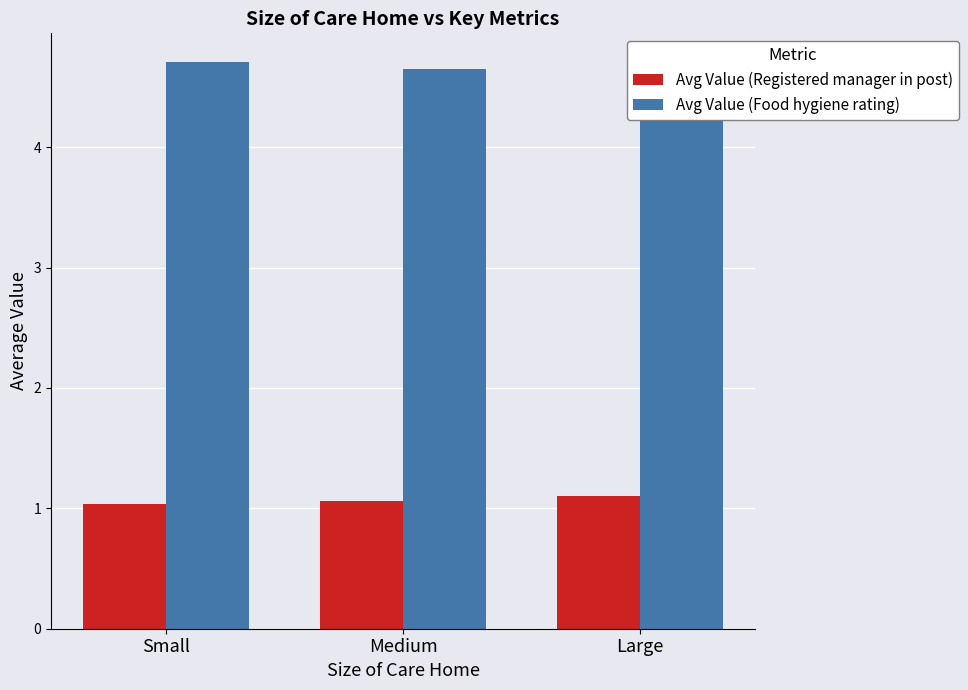

What is the label of the 2nd bar from the left?

Medium